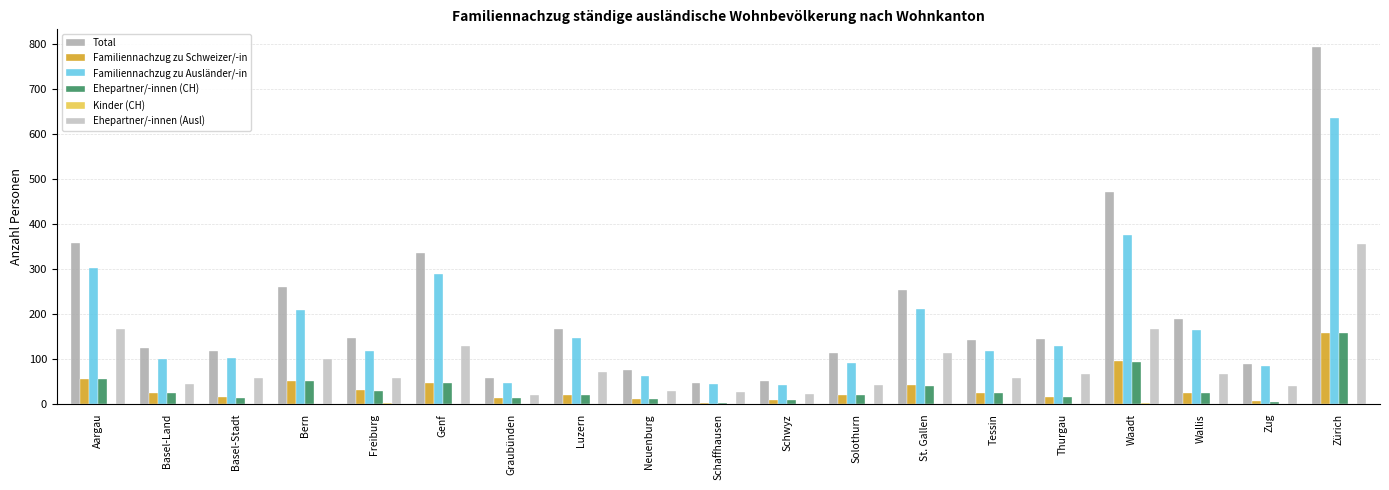

Are the bars horizontal?

No